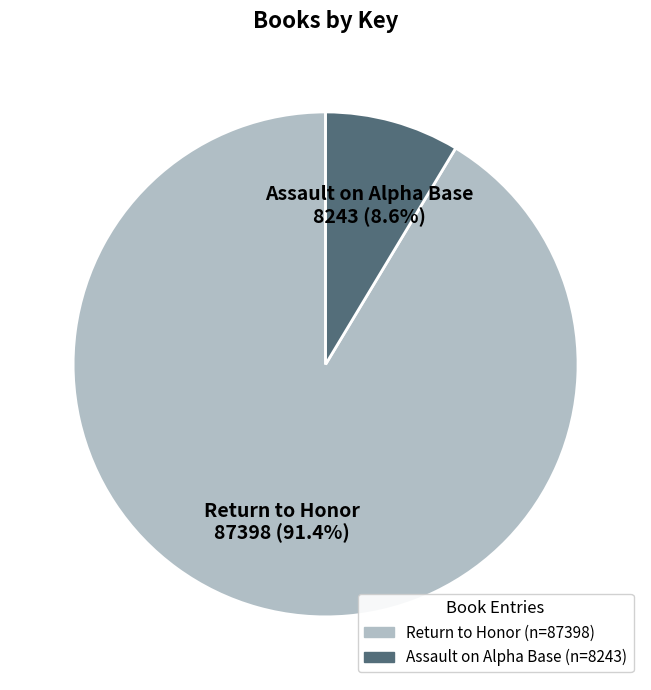

Which has a higher value, Assault on Alpha Base or Return to Honor?

Return to Honor